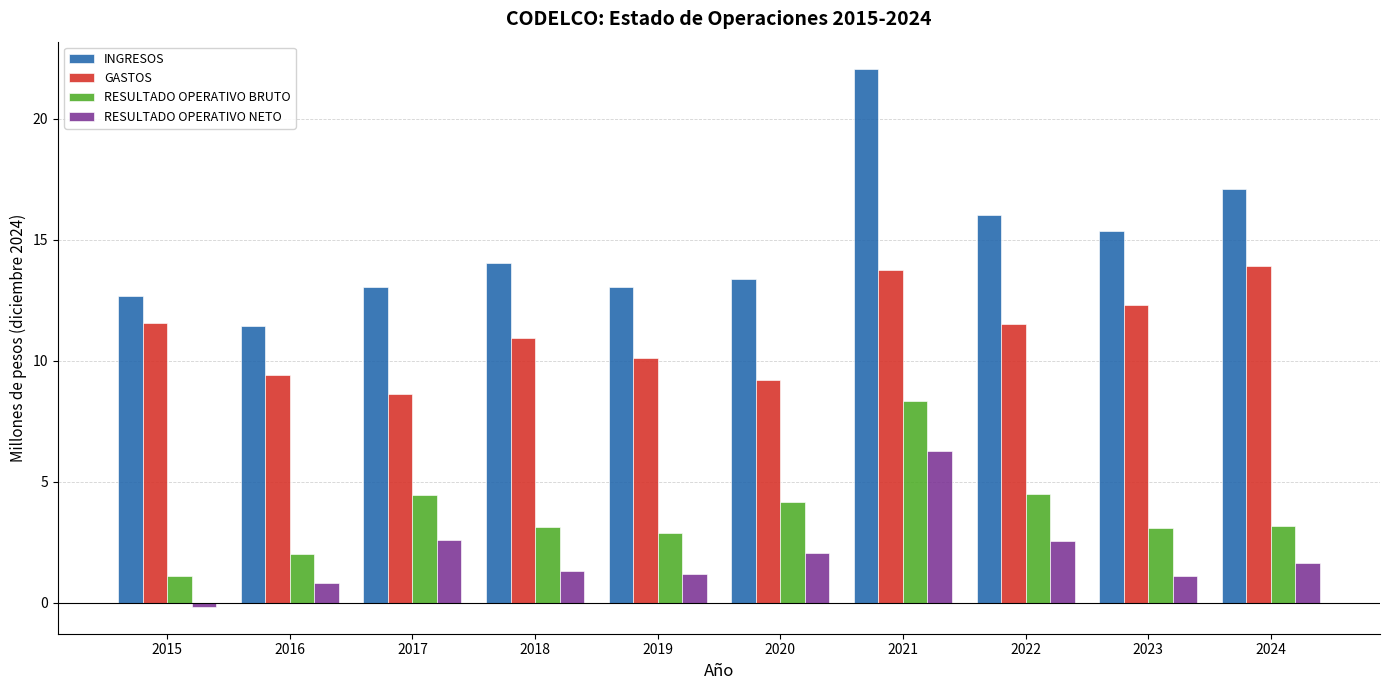

Which category has the lowest value across all series?

2015